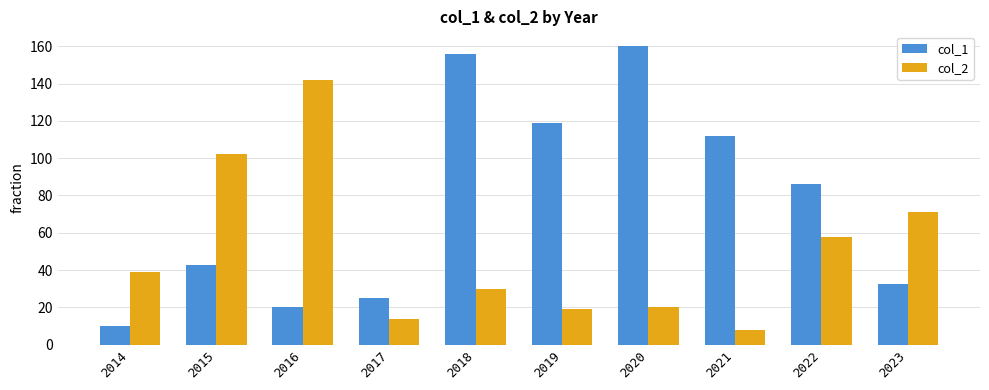

At which category does the chart reach its peak across all series?

2020